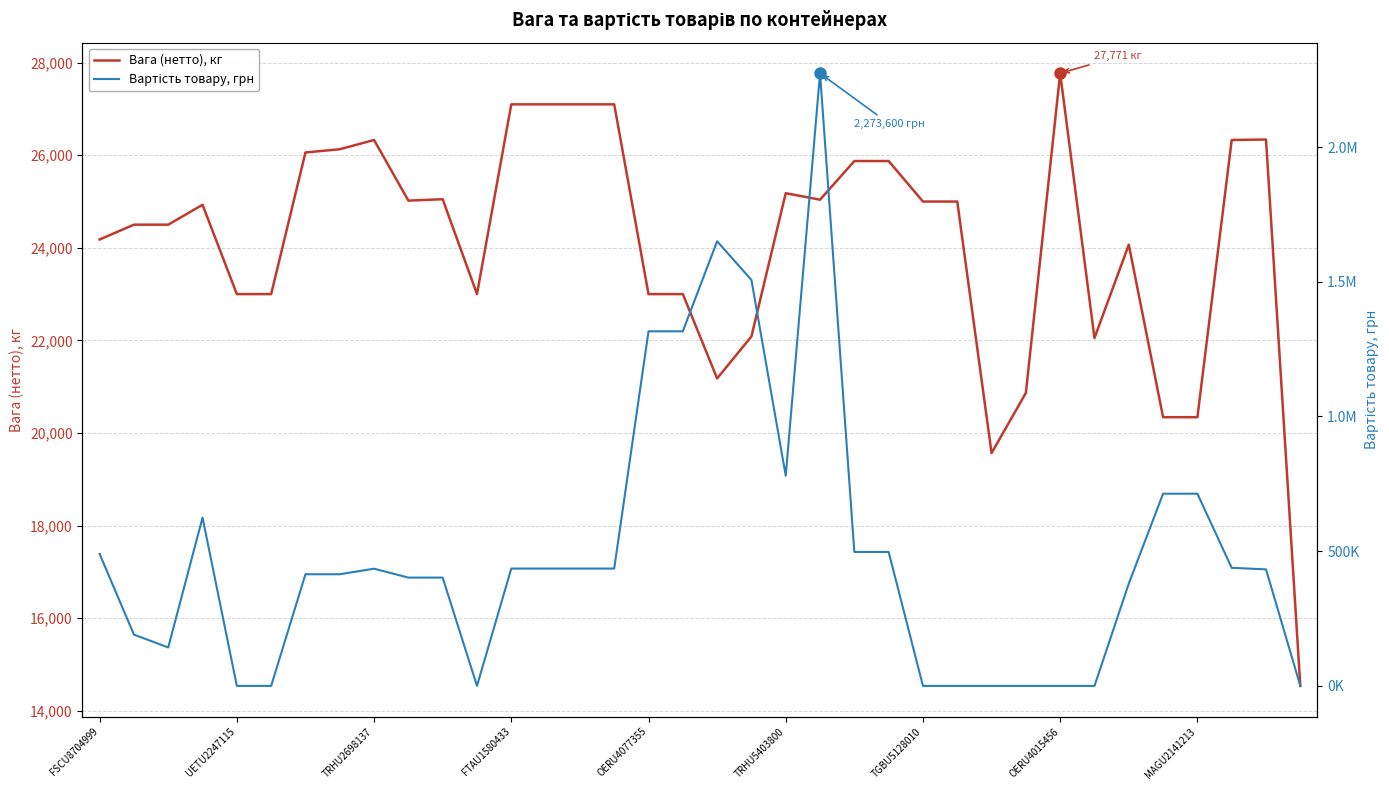

What is the total value across all series at 35?

14534